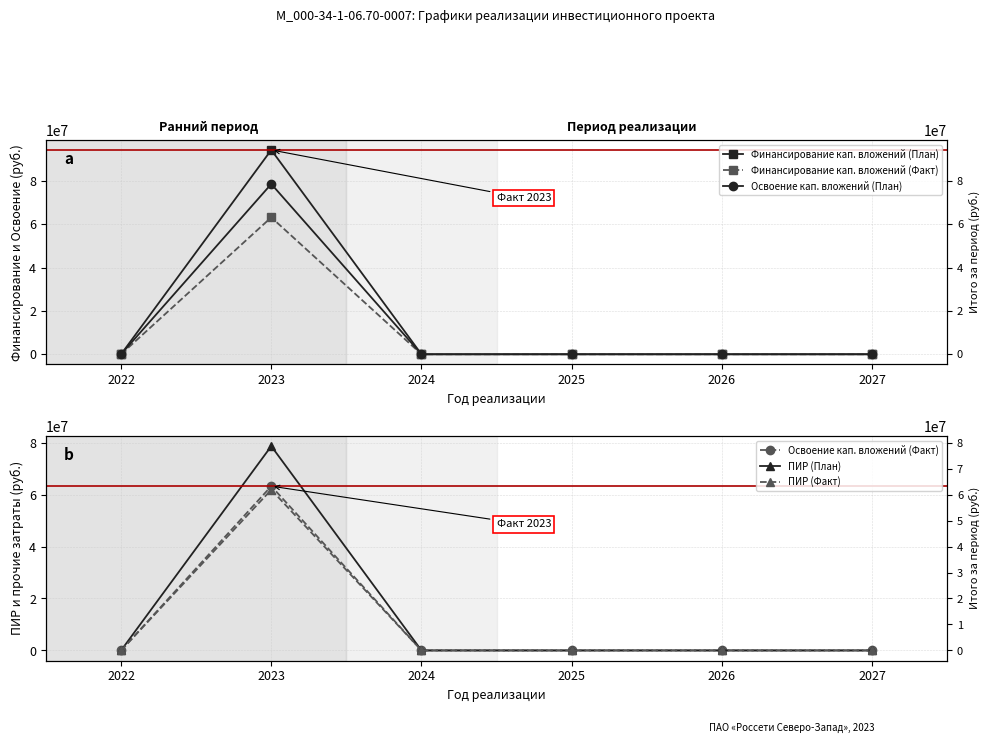

True or false: Финансирование кап. вложений (План) and ПИР (Факт) intersect in this chart.

False